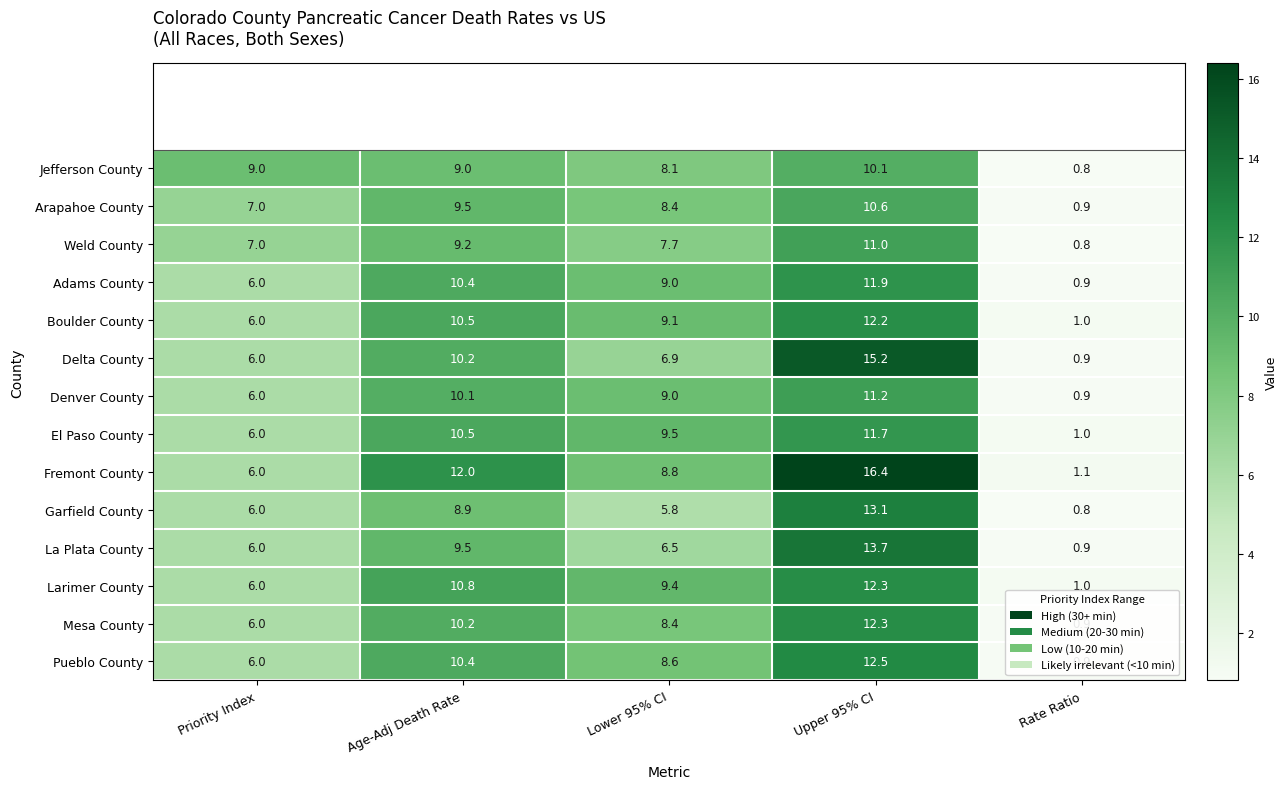

The El Paso County series shows 1.0 at Rate Ratio. True or false?

True